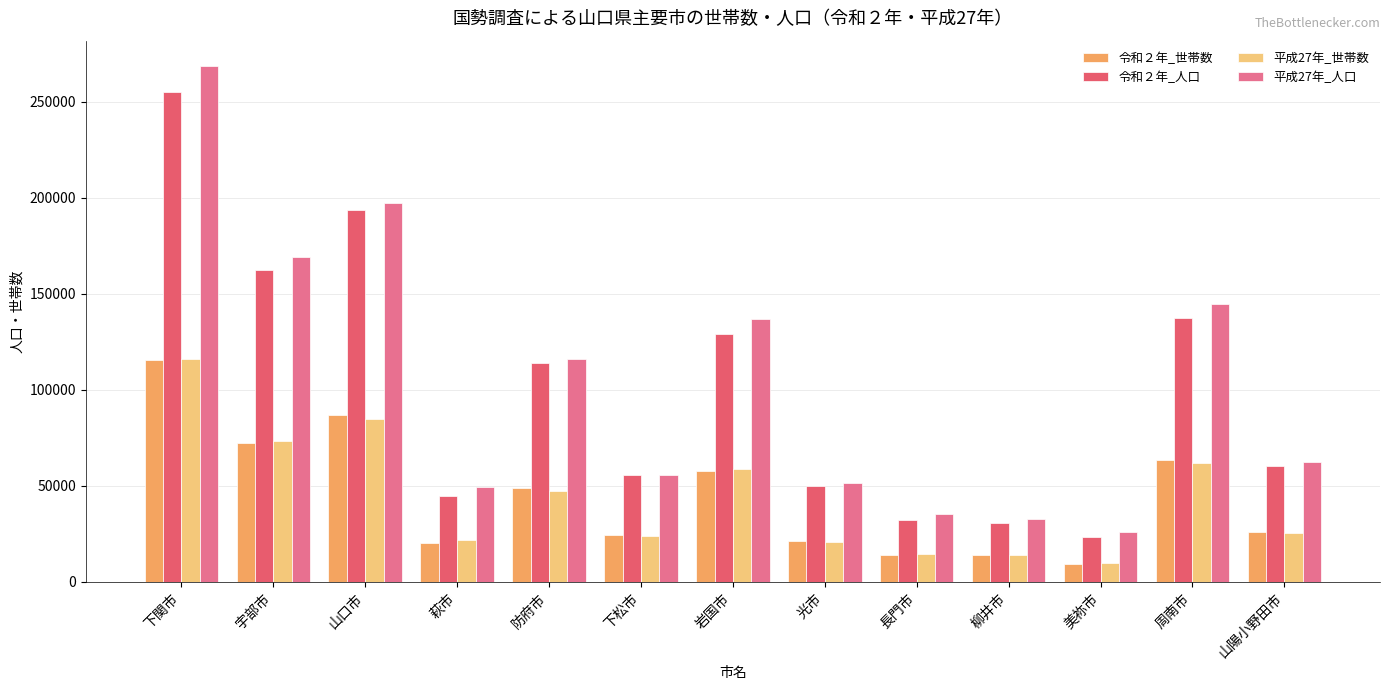

At how many categories does at least one series exceed 67652?

6